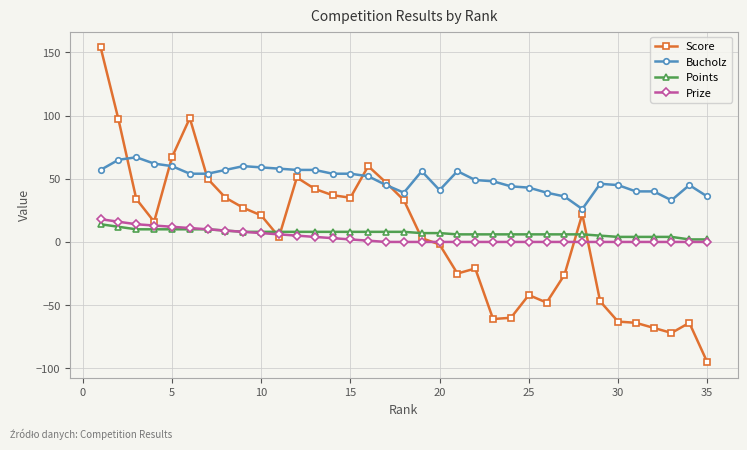

How many series are shown in this chart?

4